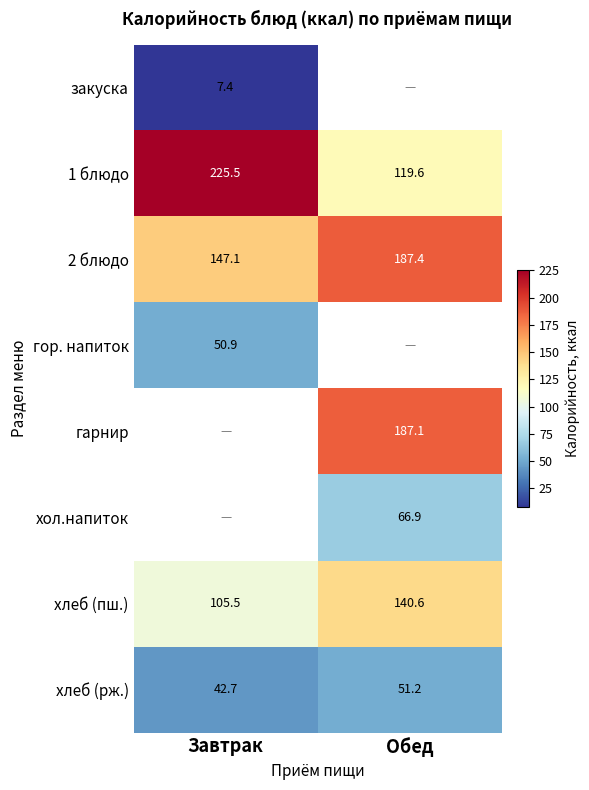

What is the difference between the maximum and minimum values in the хлеб (рж.) series?

8.5